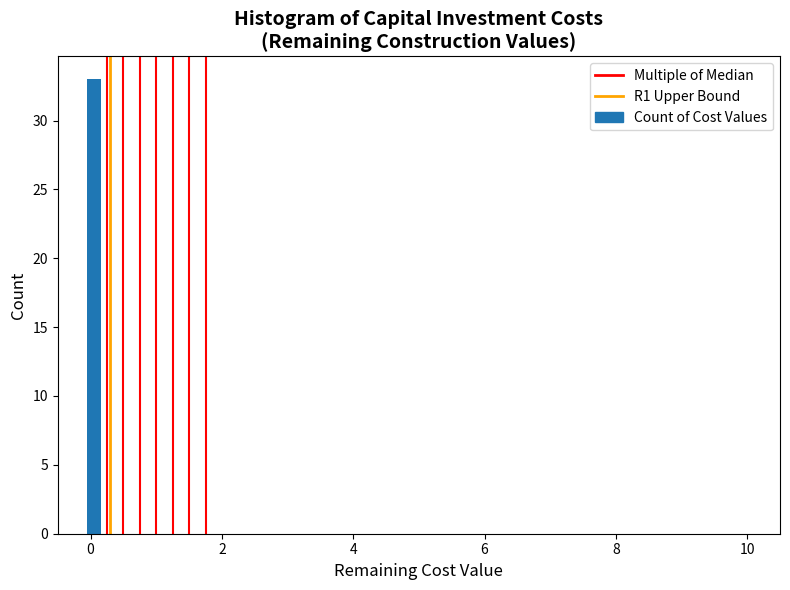

Read against the x-axis, roughly where is the centre of the tallest bar?

0.0